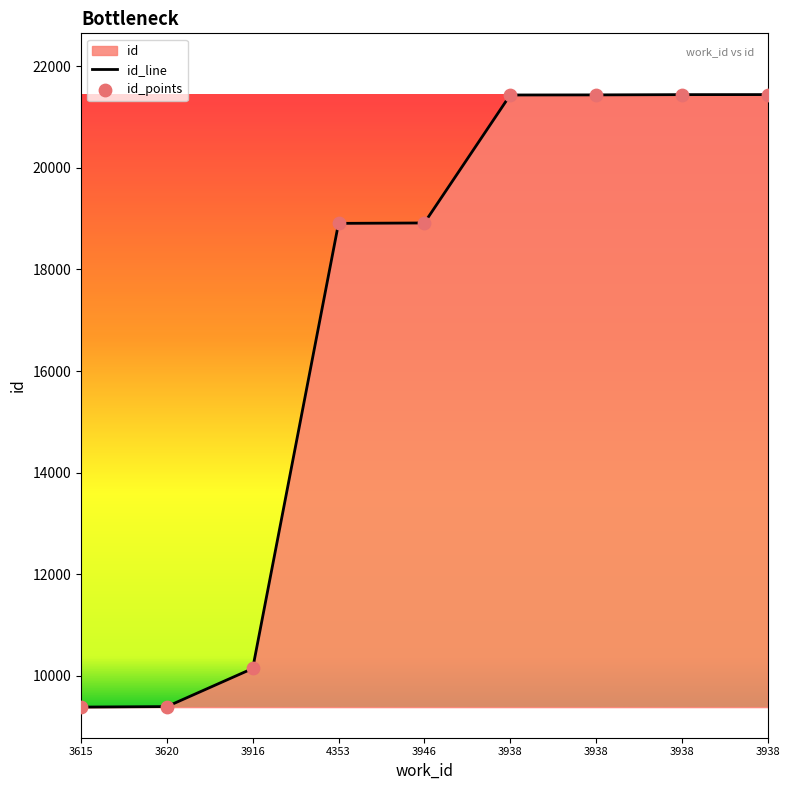

Which series has the largest Y range (max minus min)?

id_line